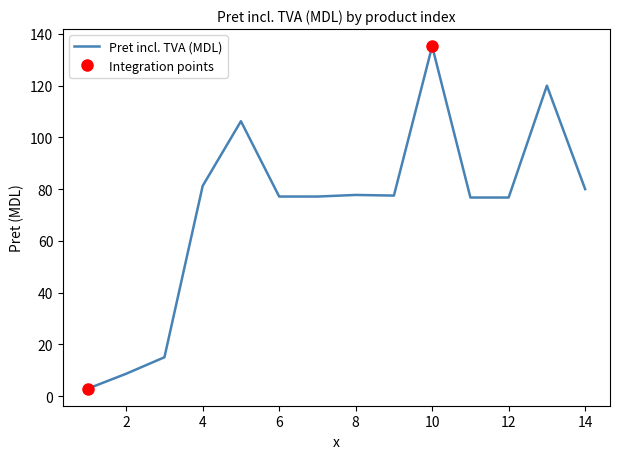

What is the difference between the maximum and minimum values?

132.4